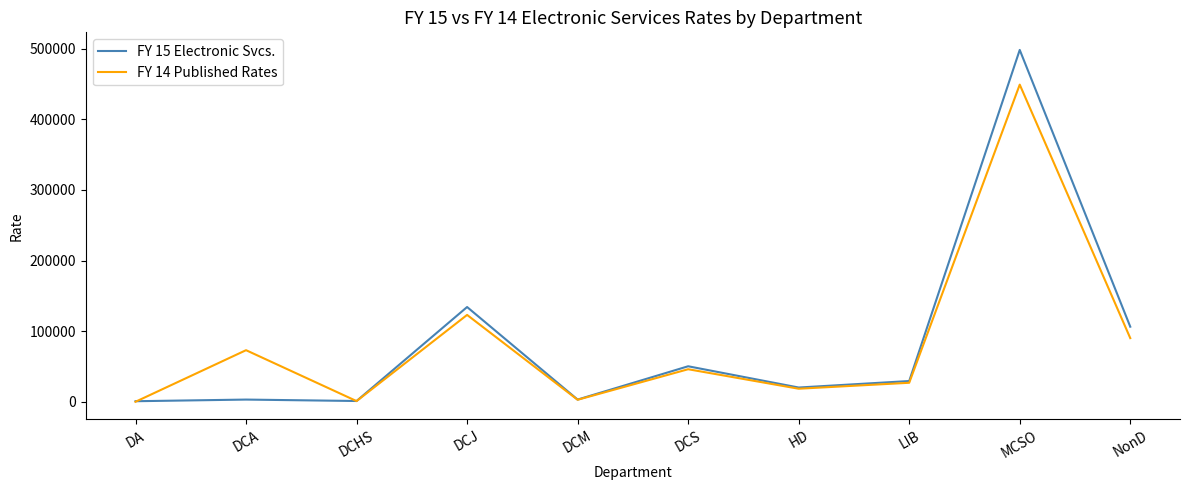

Rank the series by their maximum value, from highest to lowest.

FY 15 Electronic Svcs., FY 14 Published Rates